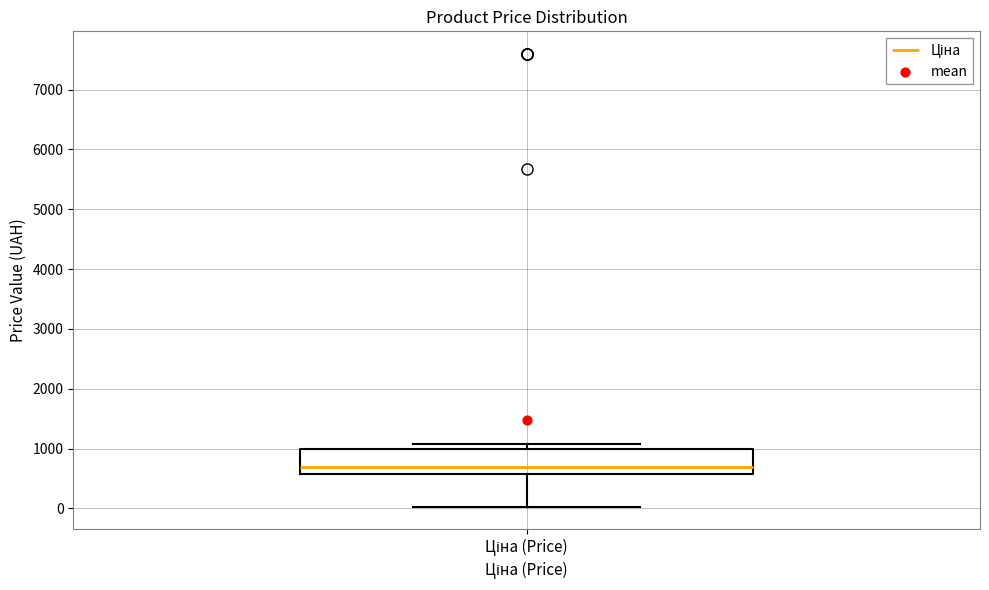

Where is the lower edge of the box for Ціна (Price) on the y-axis? The values are not printed on the chart, so give them approximately, as read against the axis.

600